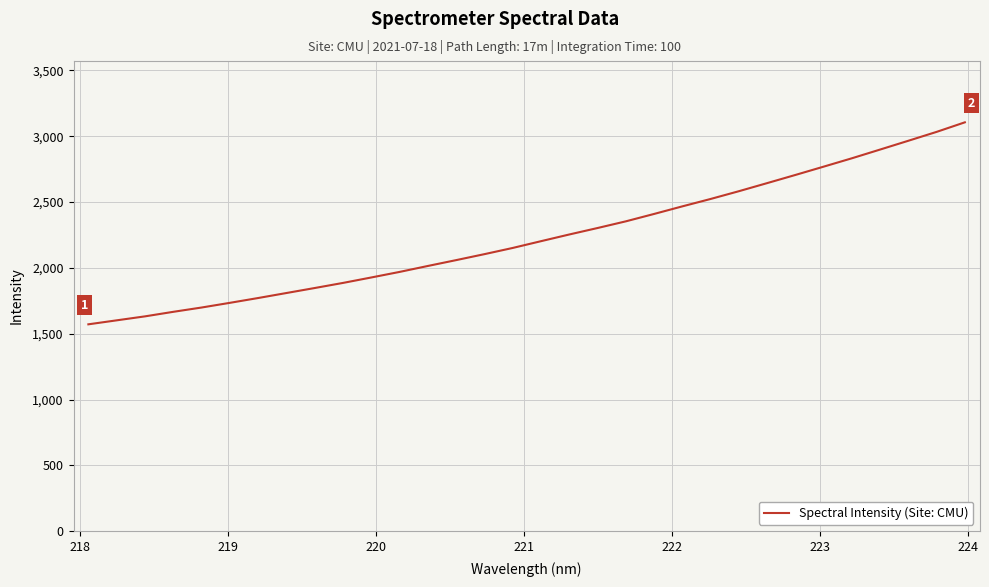

What is the greatest value displayed?

3105.0